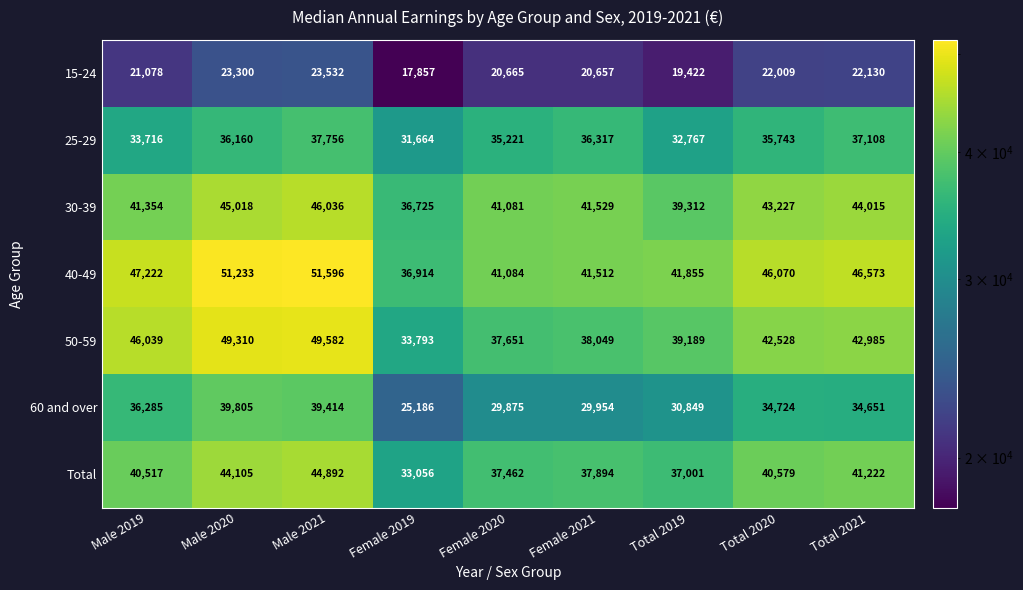

What is the lowest value of the 30-39 series?

36725